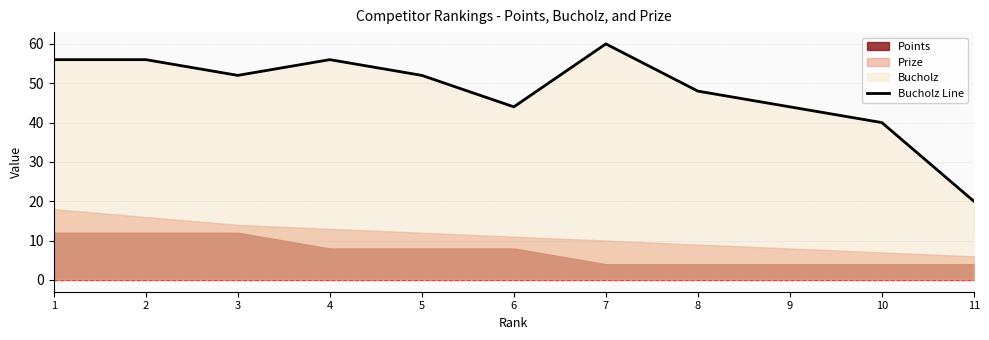

Reading right to left, list all the values displayed in this chart.

11=20	10=40	9=44	8=48	7=60	6=44	5=52	4=56	3=52	2=56	1=56